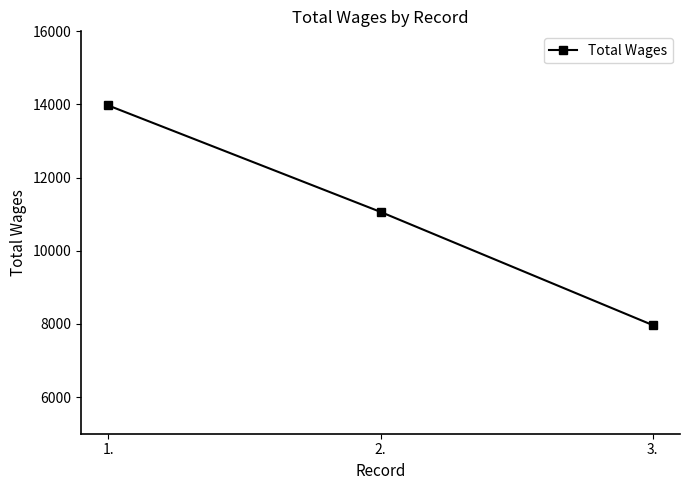

Reading right to left, list all the values displayed in this chart.

7969	11064	13974